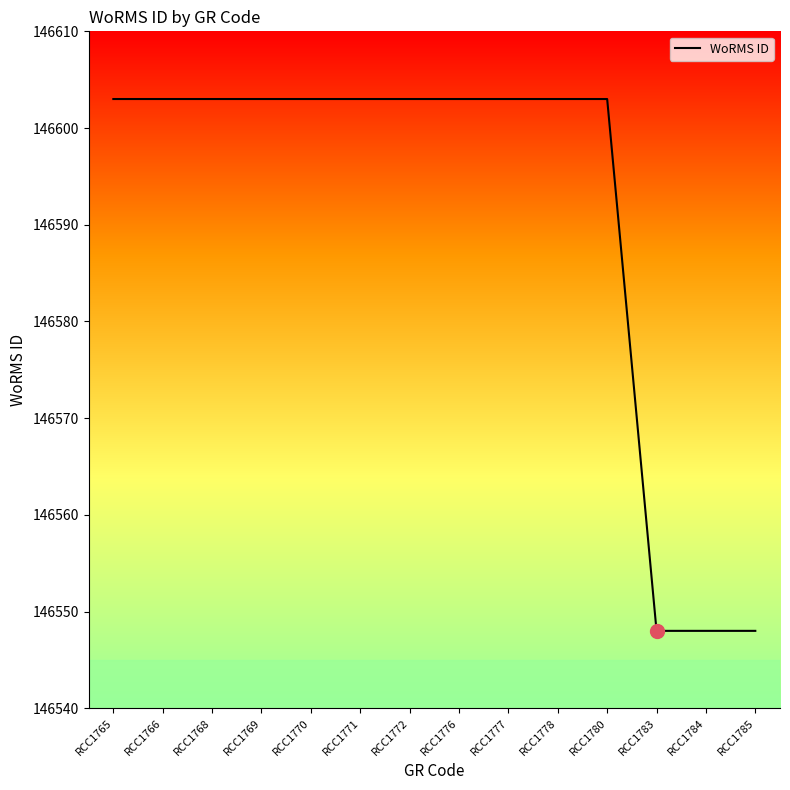

Which has a higher value, RCC1770 or RCC1784?

RCC1770